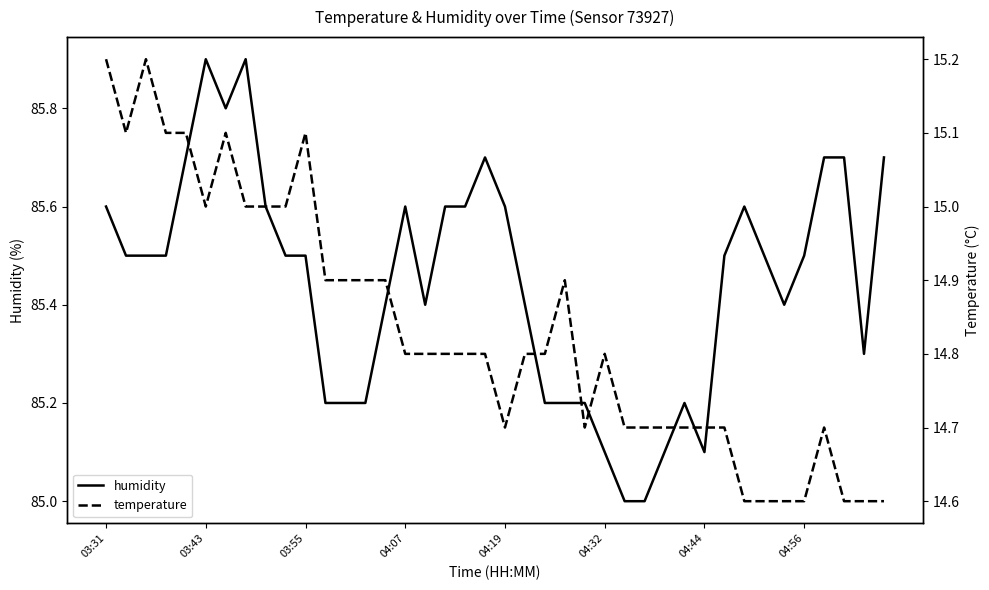

True or false: humidity has more than 2 interior local peaks.

True